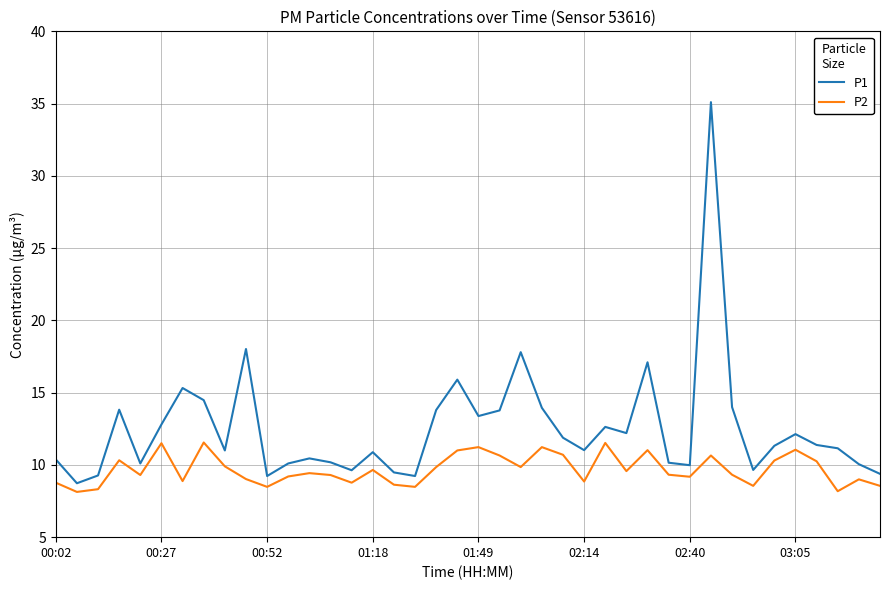

True or false: P1 and P2 intersect in this chart.

False